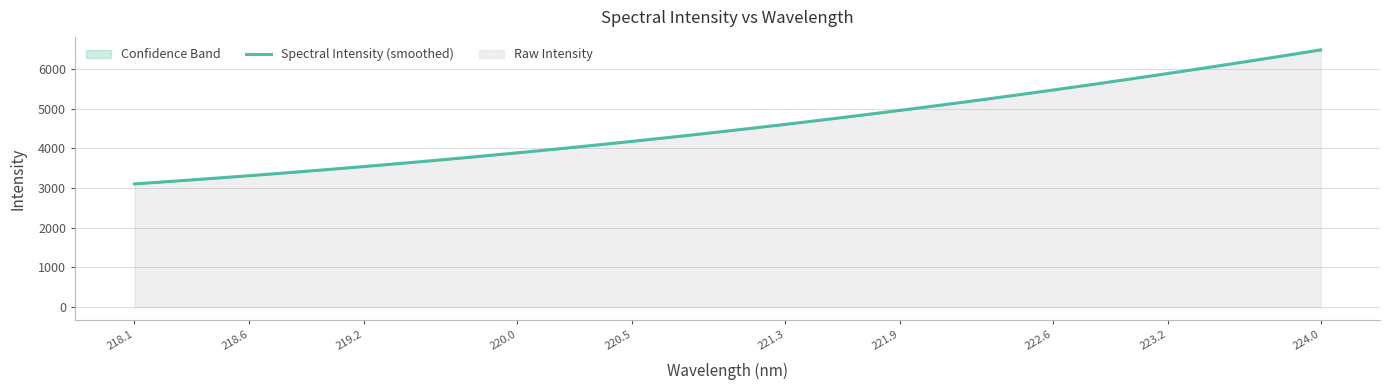

How many data points are less than 4493?

16